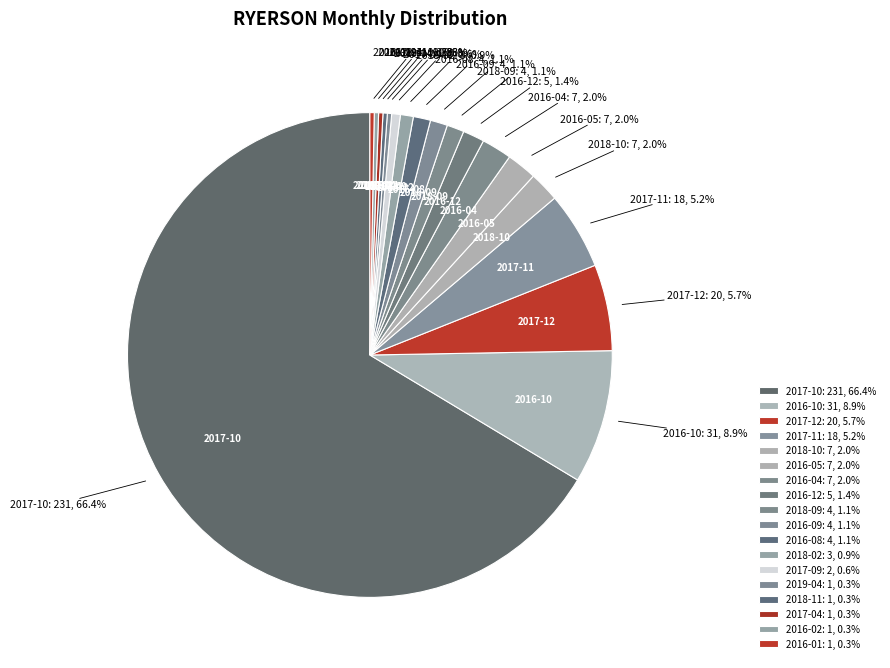

What is the majority slice?

2017-10